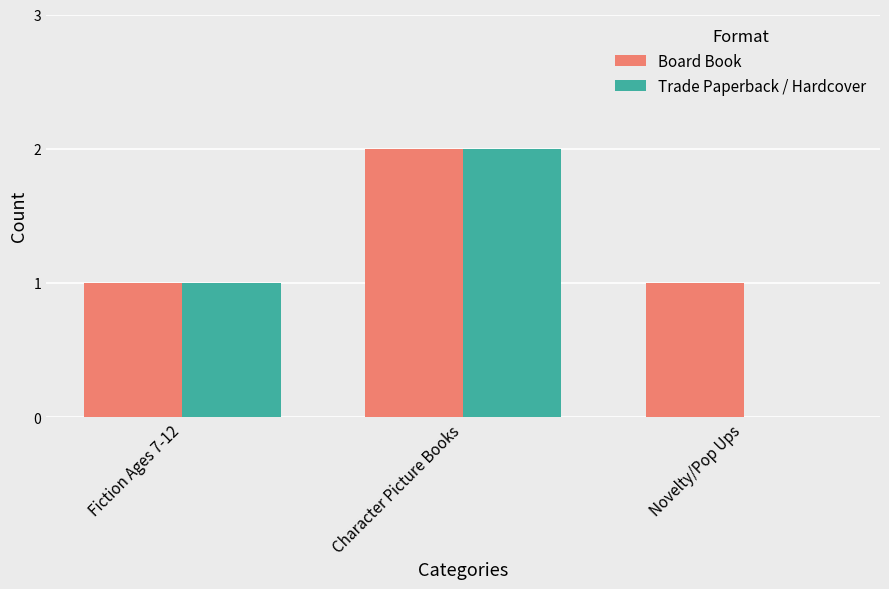

At which label is Trade Paperback / Hardcover closest to 1?

Fiction Ages 7-12